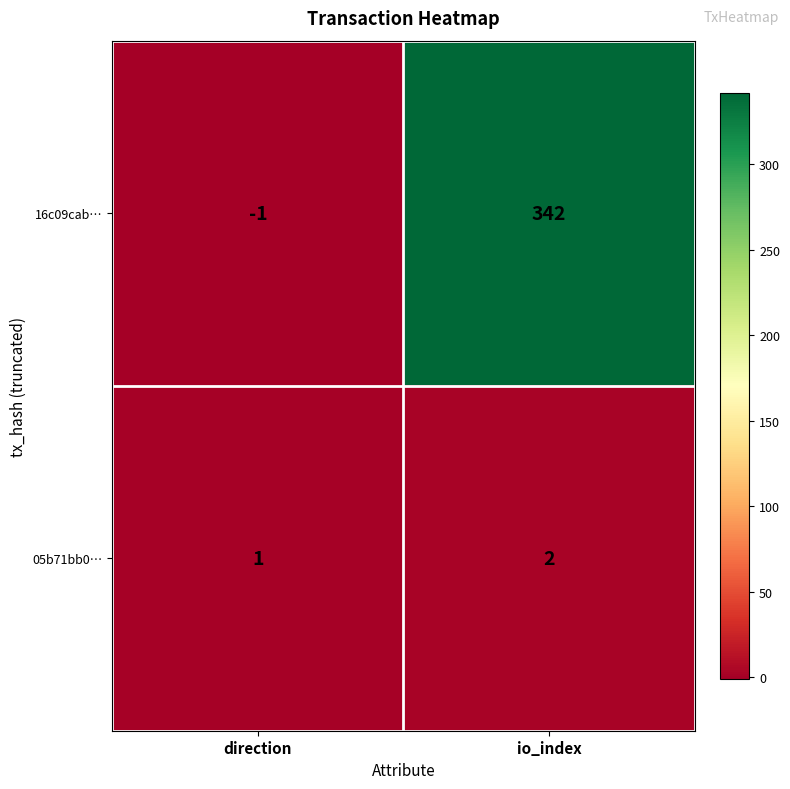

At which category is the sum across all series the highest?

io_index